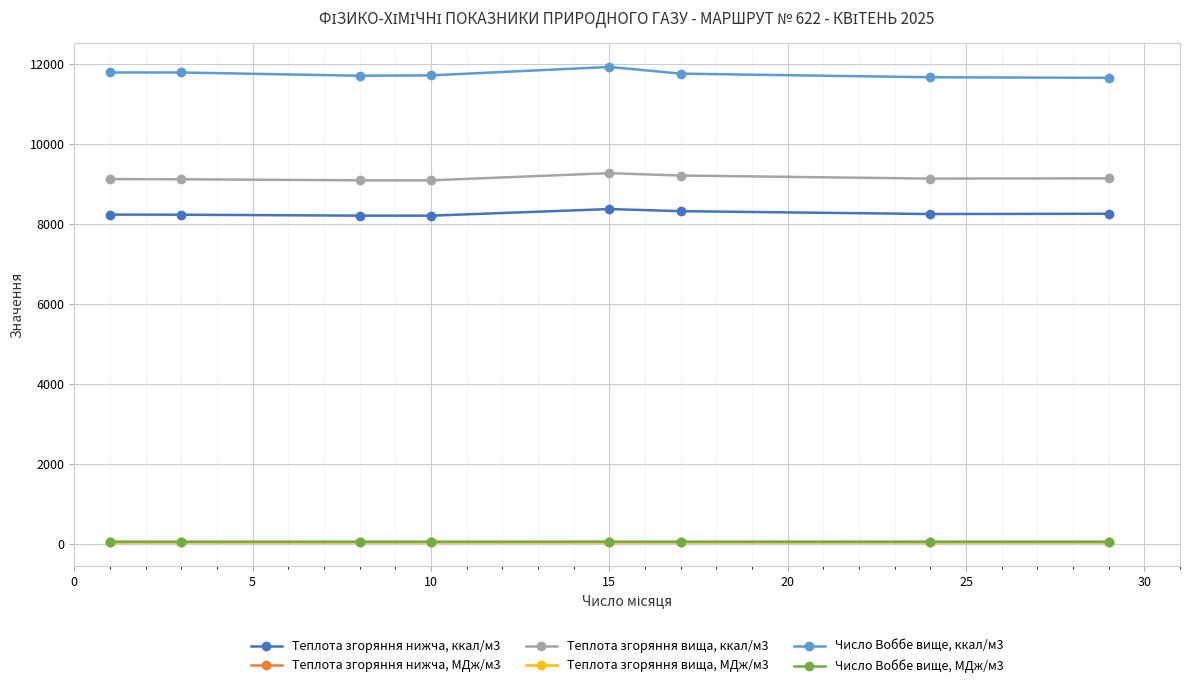

What is the greatest value displayed?

11920.8